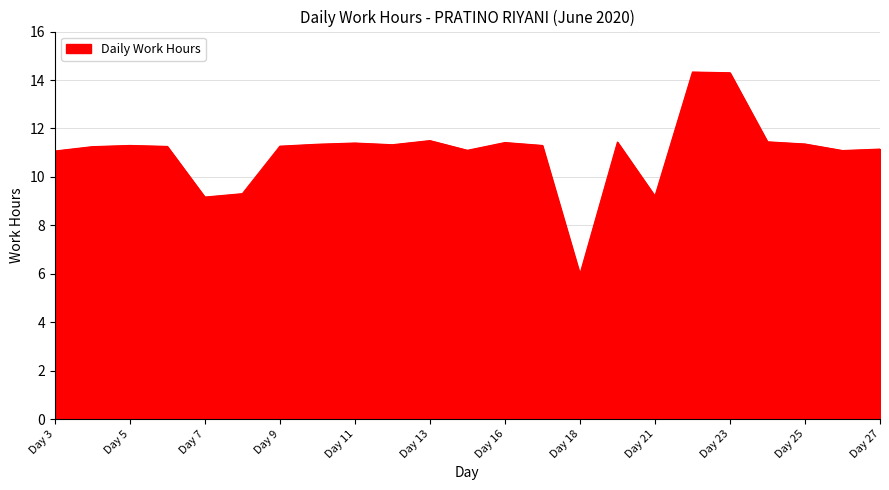

What is the difference between the maximum and minimum values?

8.3